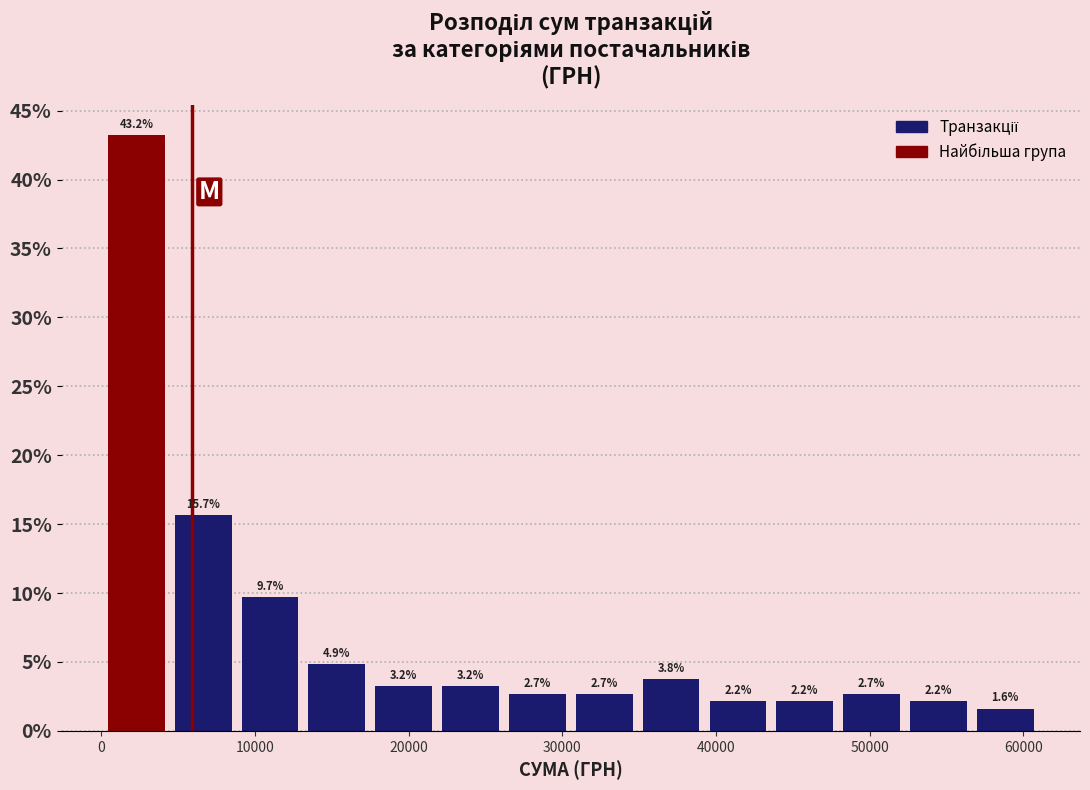

Reading left to right, transcribe this chart: for each bar, give the range it covers on the x-axis and its height. The bar edges are not printed on the chart, so give them approximately, as read against the axis.

0 to 4000: 43.2
4000 to 9000: 15.7
9000 to 13000: 9.7
13000 to 18000: 4.9
18000 to 22000: 3.2
22000 to 26000: 3.2
26000 to 31000: 2.7
31000 to 35000: 2.7
35000 to 39000: 3.8
39000 to 44000: 2.2
44000 to 48000: 2.2
48000 to 52000: 2.7
52000 to 57000: 2.2
57000 to 61000: 1.6